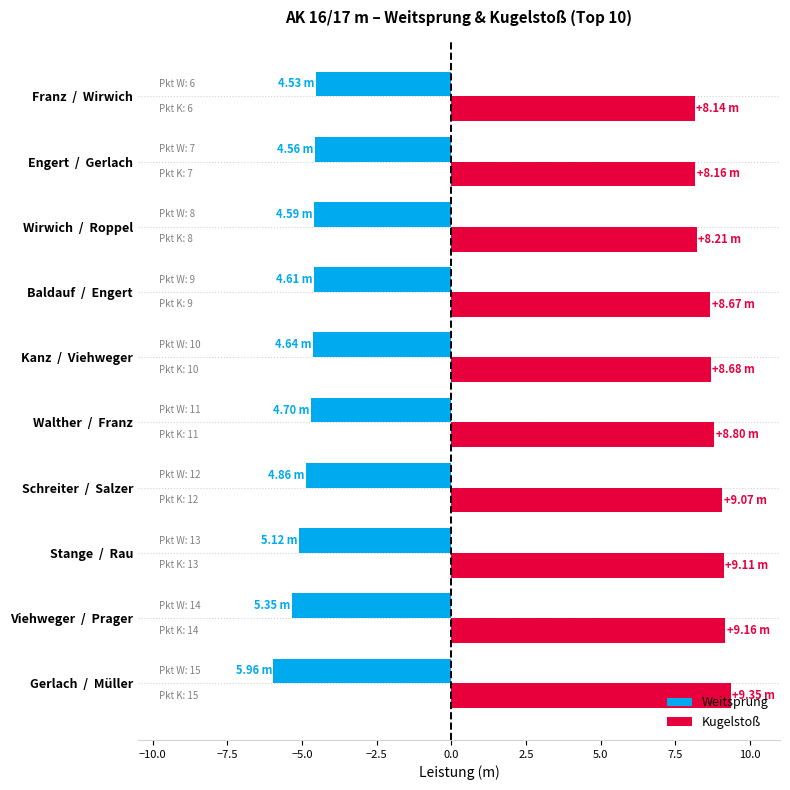

Which series has the largest total across all categories?

Kugelstoß